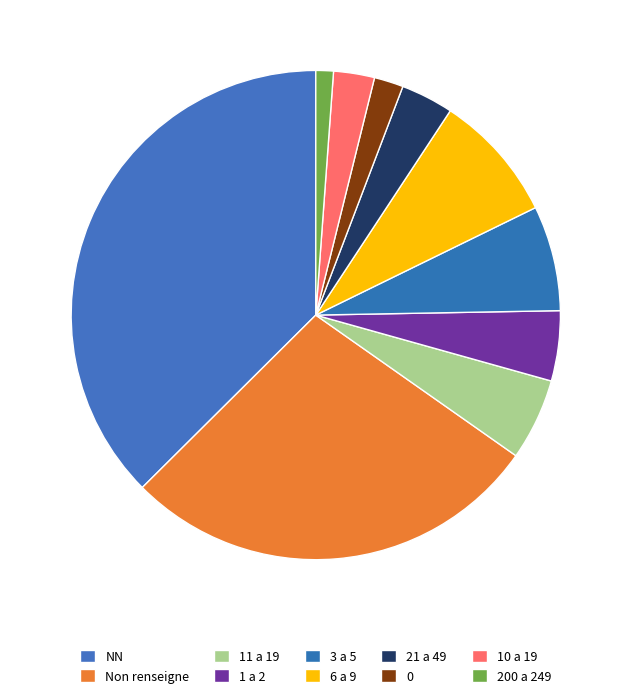

Count the number of slices in the pie.

10